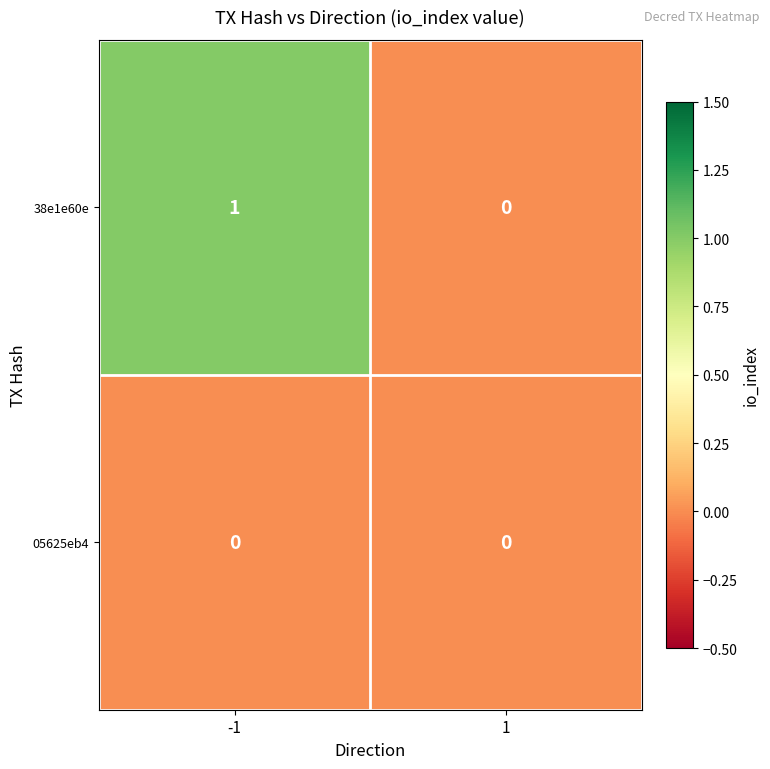

True or false: 38e1e60e has a value of -1 at 1.

False